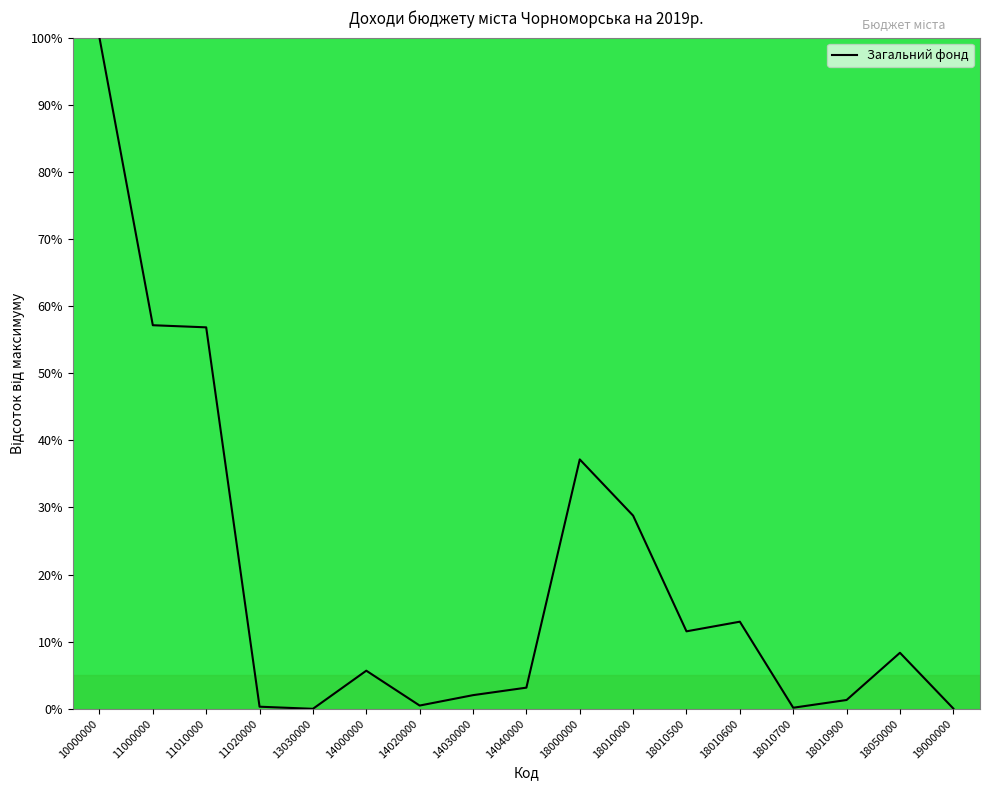

Which category has the highest value across all series?

10000000